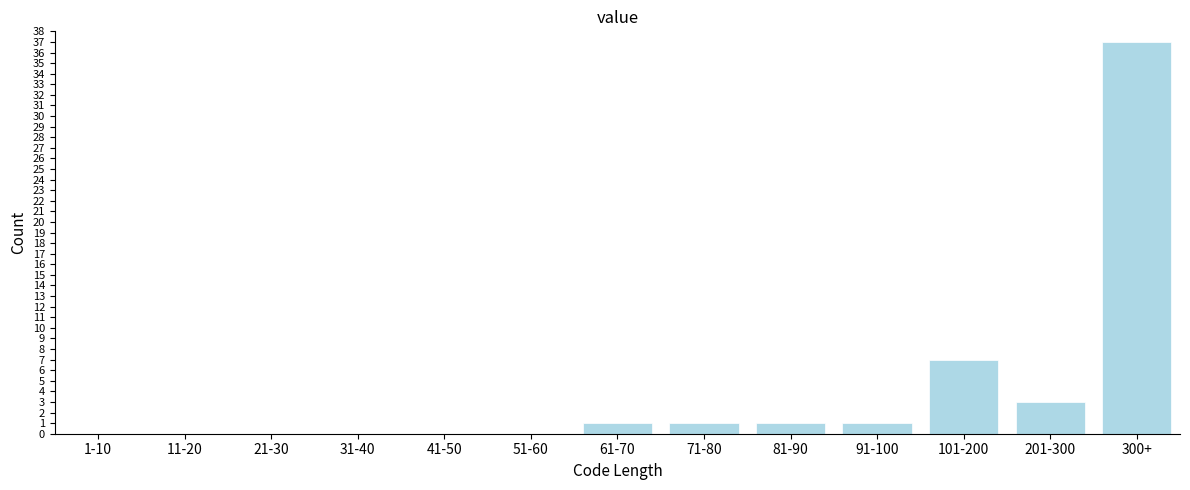

Reading left to right, transcribe all the data shown in this chart.

1-10=0	11-20=0	21-30=0	31-40=0	41-50=0	51-60=0	61-70=1	71-80=1	81-90=1	91-100=1	101-200=7	201-300=3	300+=37